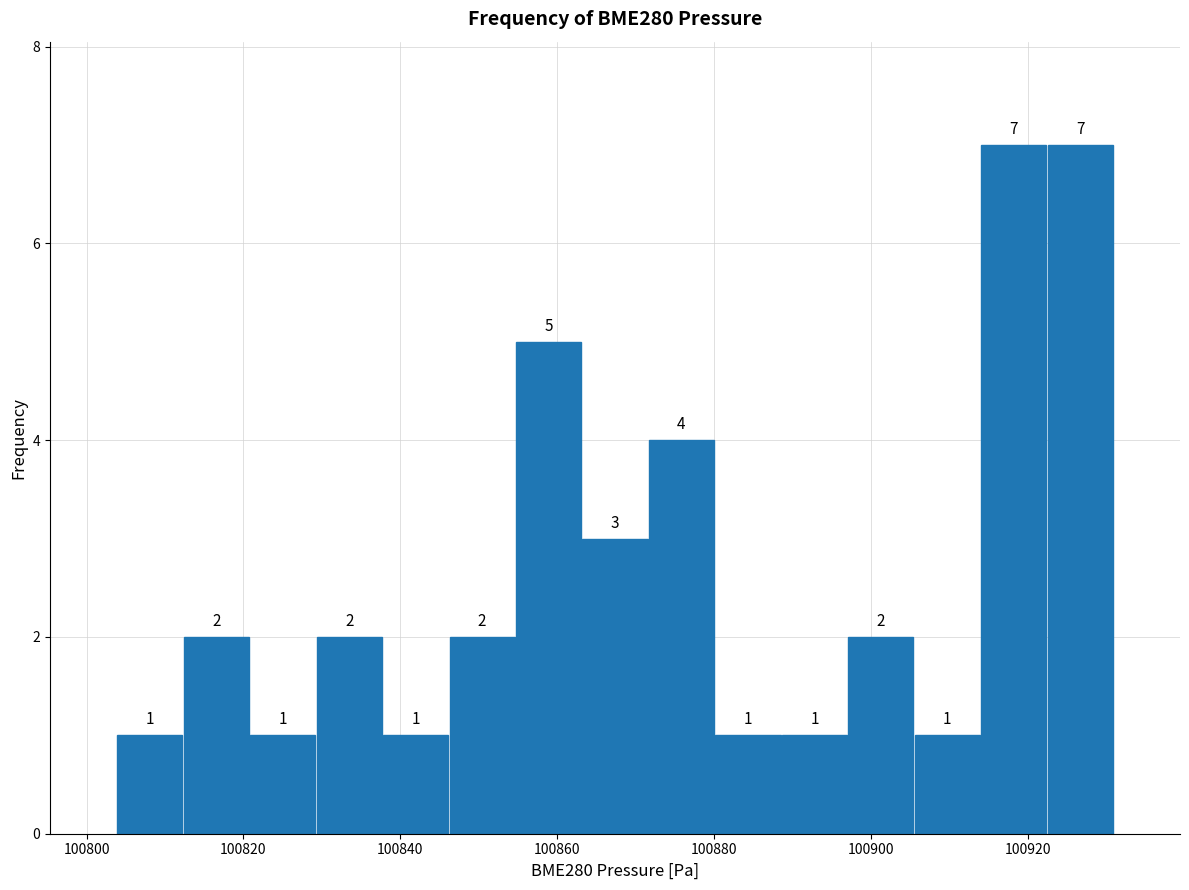

What is the height of the bar covering 100830 to 100838 on the x-axis? The bar edges are not printed on the chart, so give them approximately, as read against the axis.

2